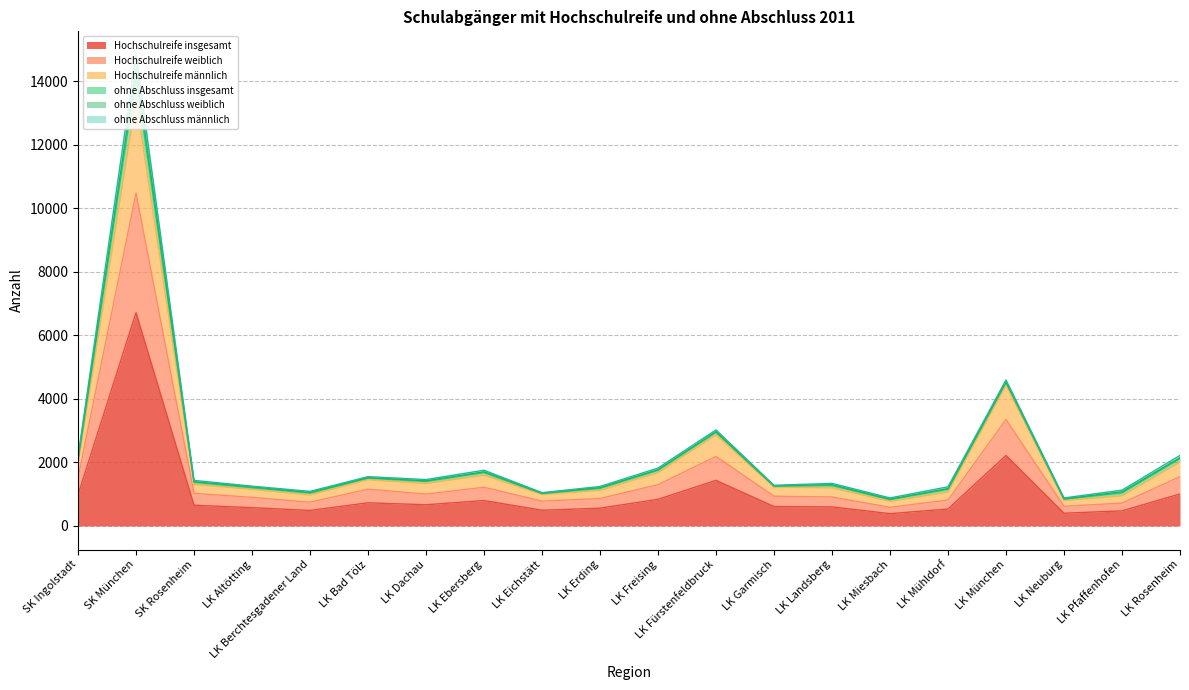

What is the label of the 17th point from the left?

LK München